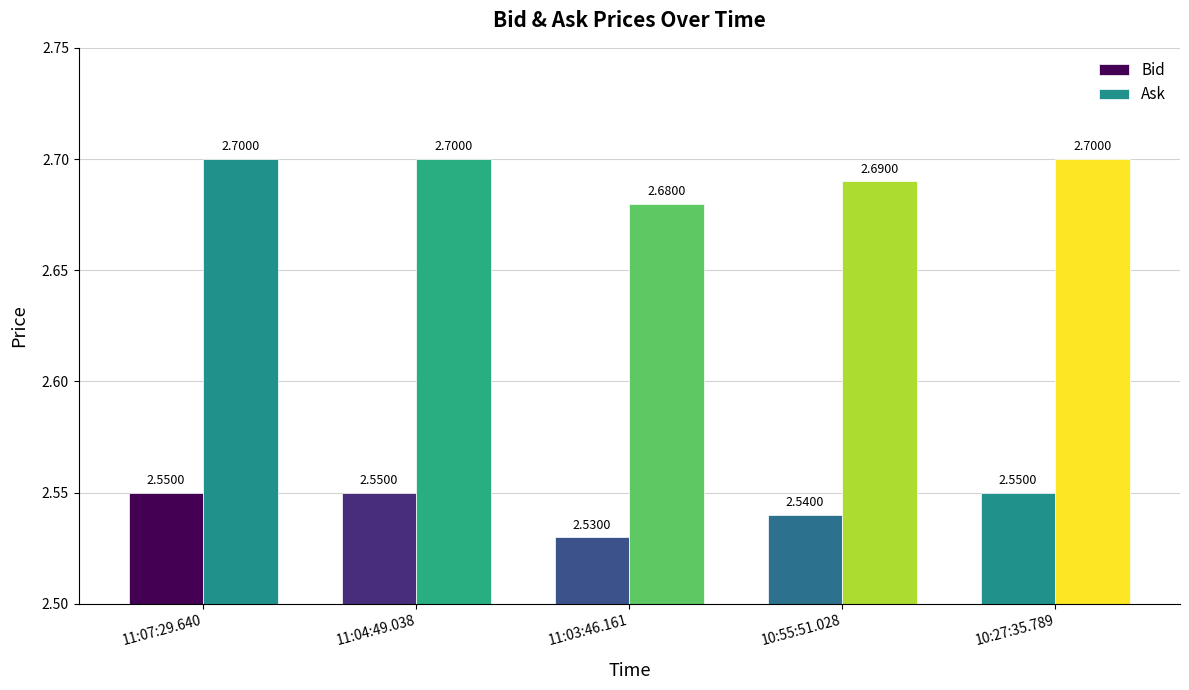

List the series in order of their overall mean, highest first.

Ask, Bid